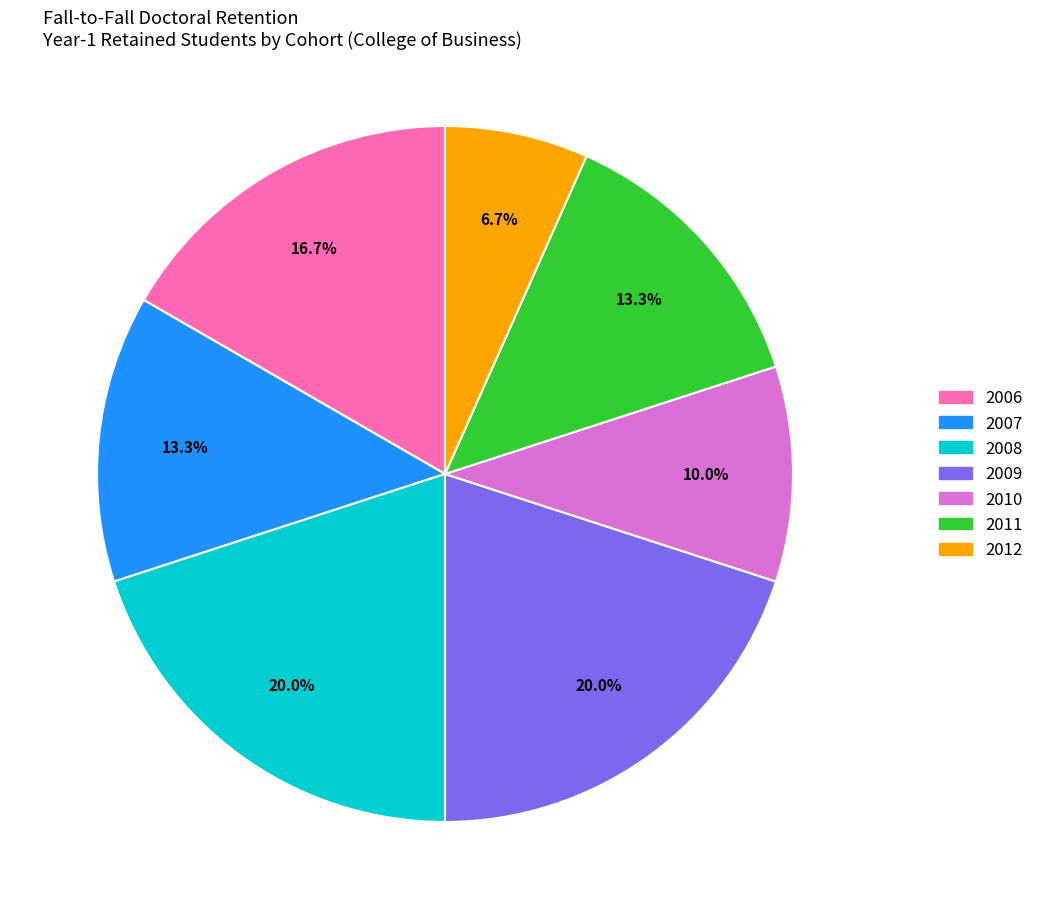

To the nearest percent, what is the difference between the largest and smallest slice percentages?

13%